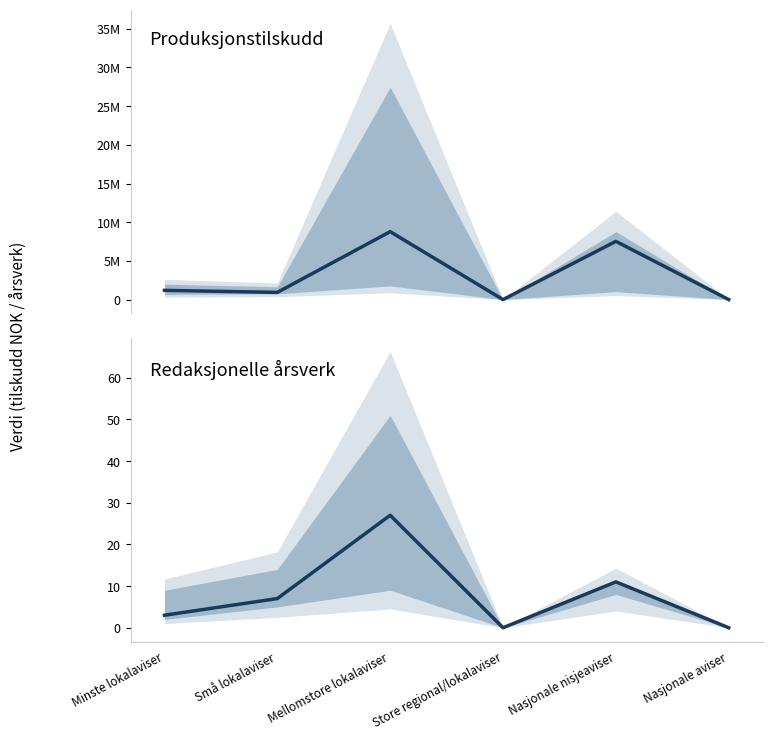

True or false: Produksjonstilskudd and Redaksjonelle årsverk cross at least once.

False